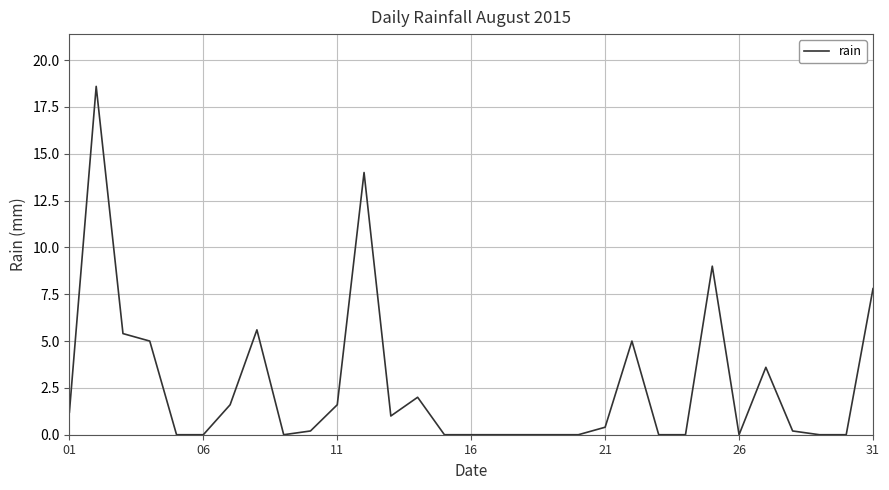

What is the difference between the maximum and minimum values?

18.6